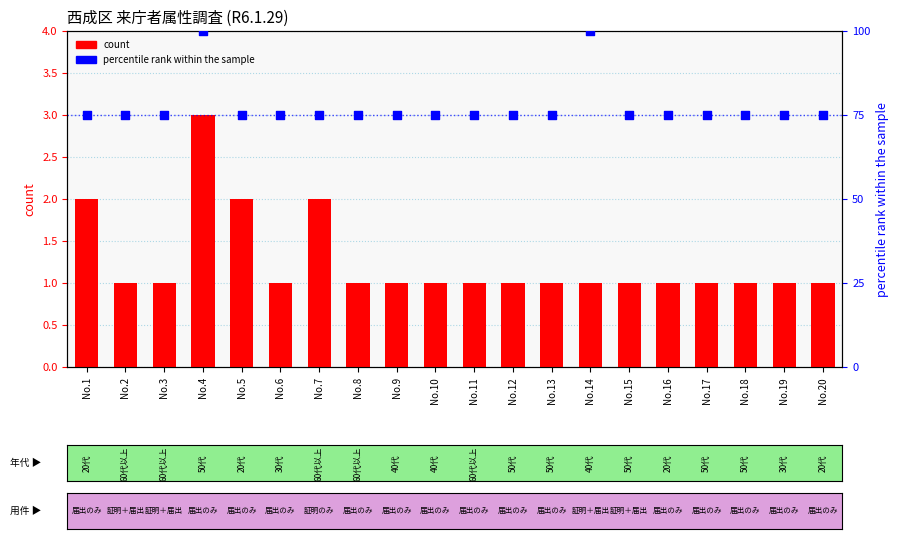

Which series has the largest Y range (max minus min)?

percentile rank within the sample